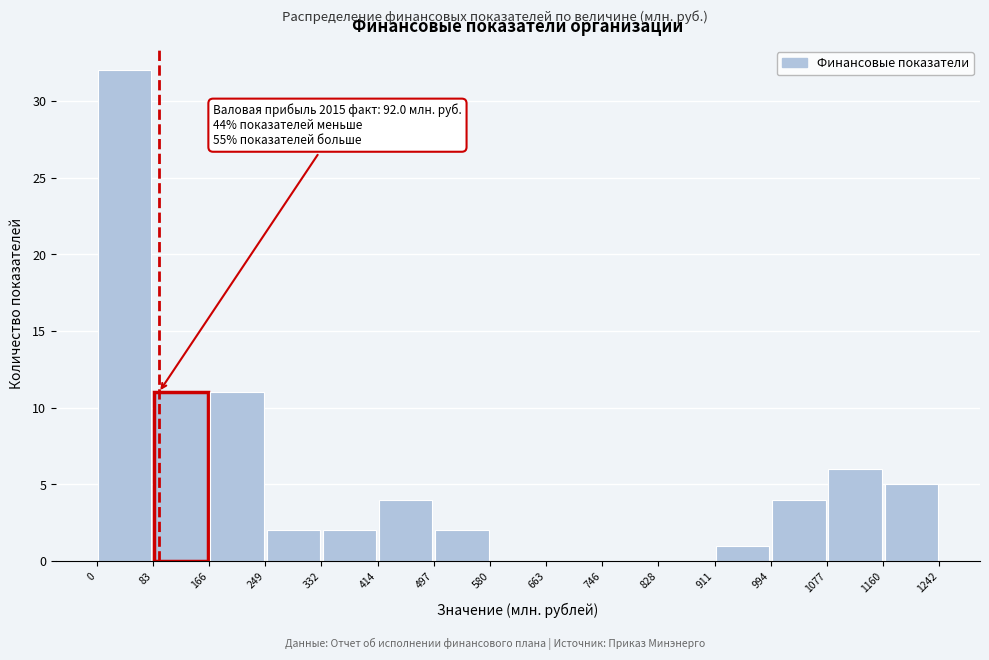

Over which range of the x-axis is the bar tallest?

0 to 83